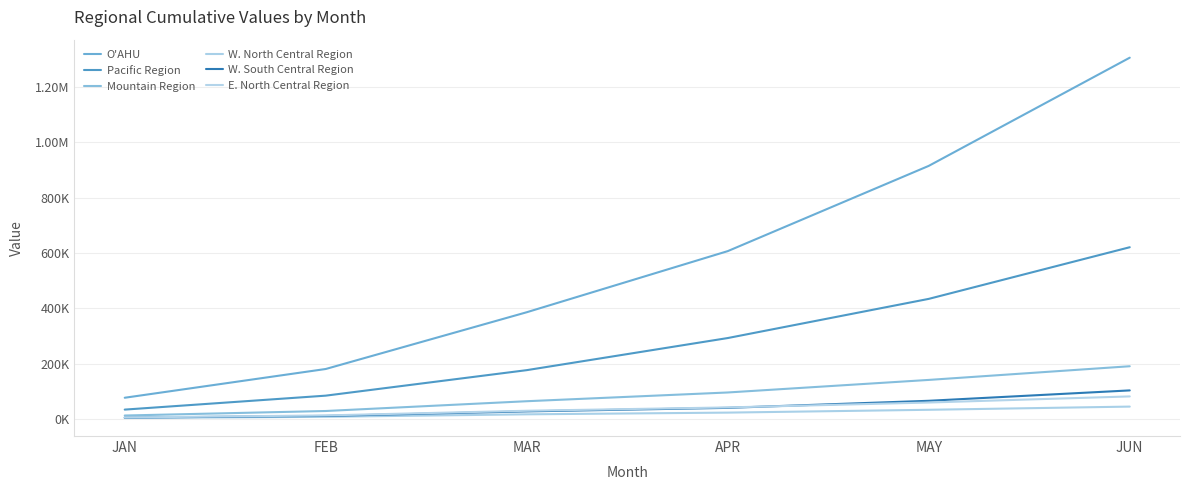

What is the label of the 3rd point from the right?

APR